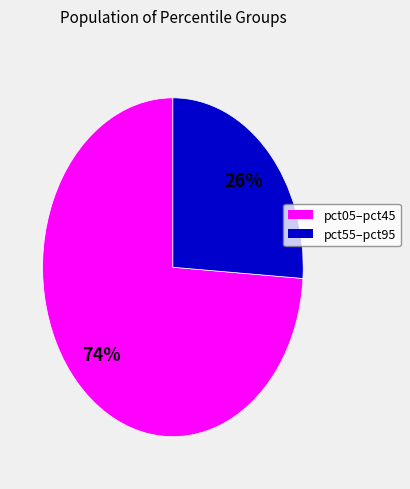

To the nearest percent, what is the difference between the largest and smallest slice percentages?

48%